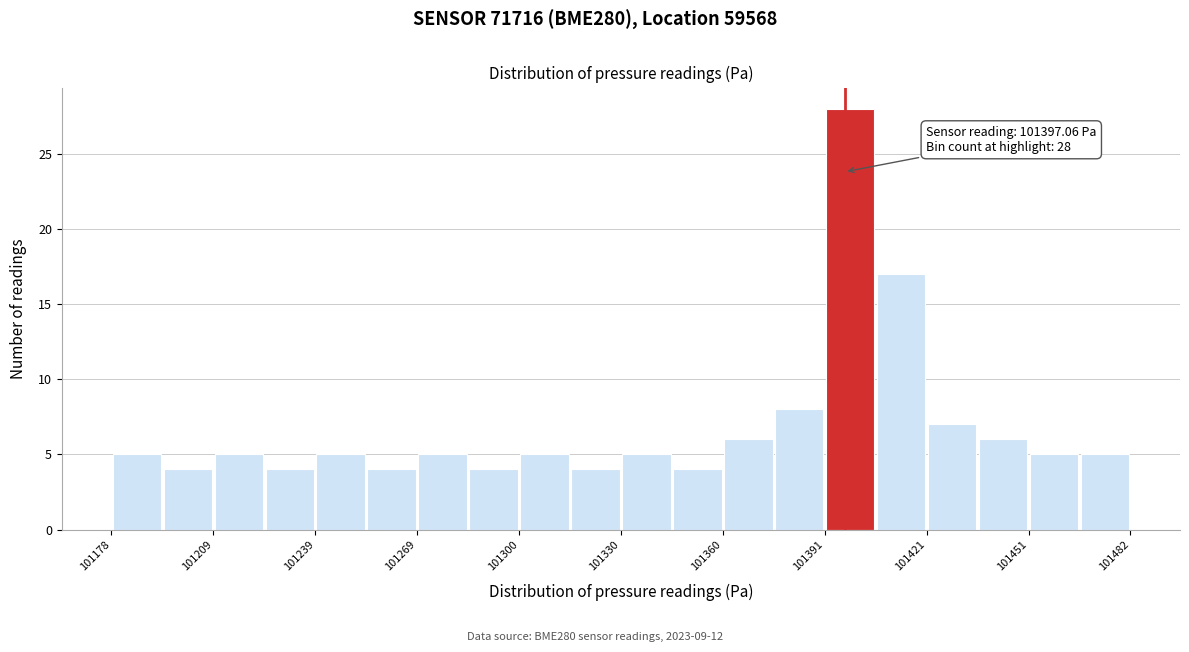

Read against the x-axis, roughly where is the centre of the tallest bar?

101400